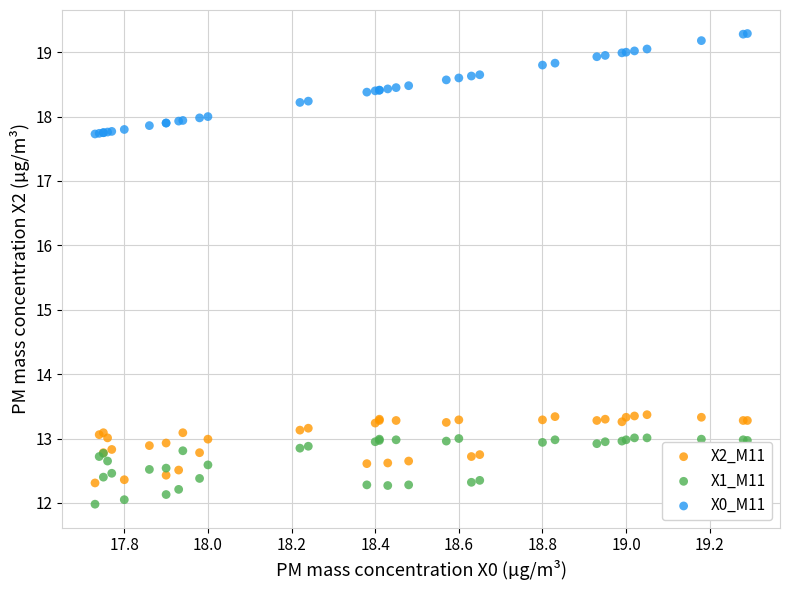

Which series contains the lowest Y value?

X1_M11